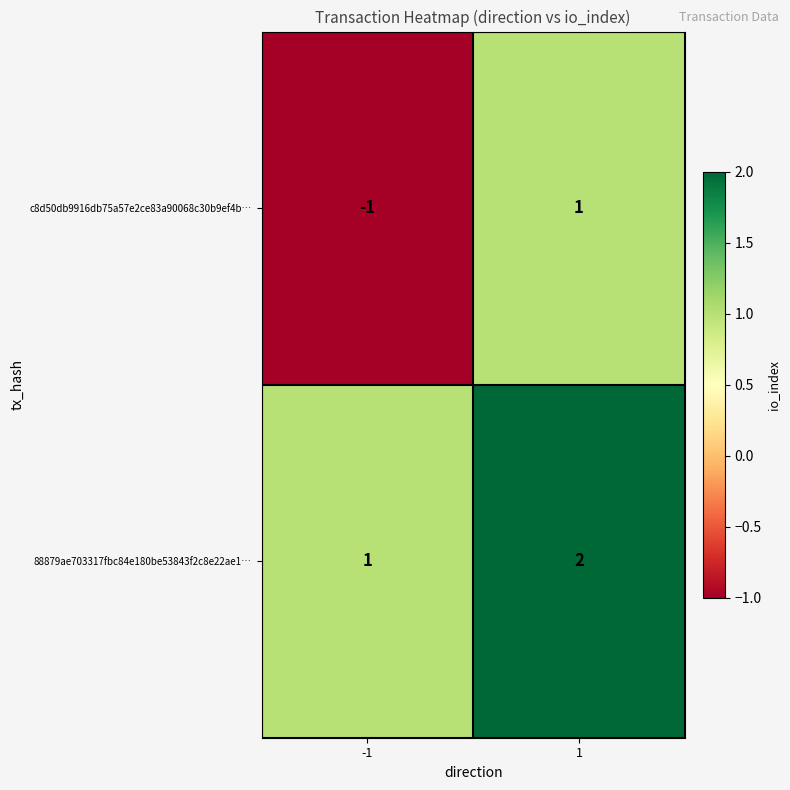

Is it true that c8d50db9916db75a57e2ce83a90068c30b9ef4b… equals -1 at -1?

True